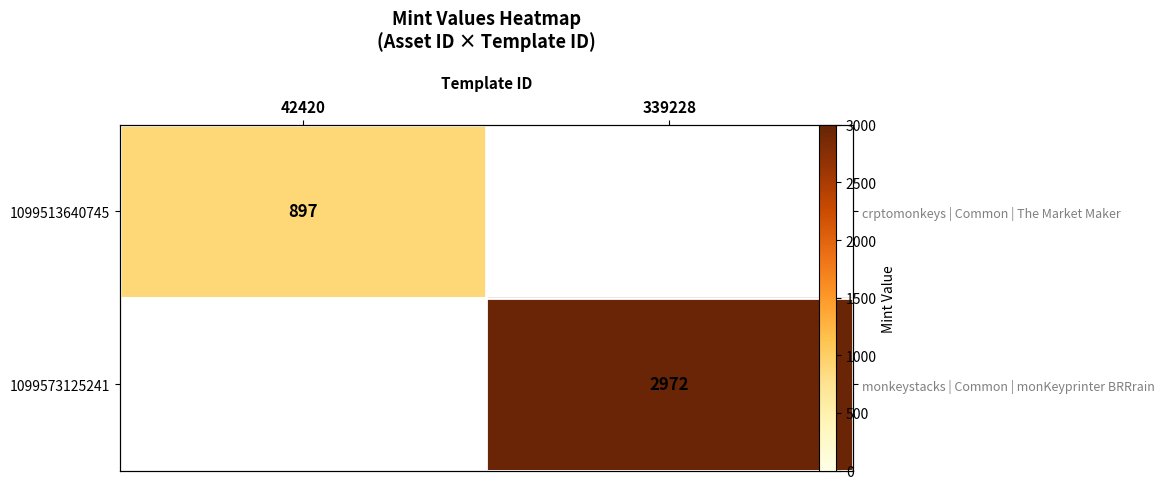

At how many categories does at least one series exceed 2303?

1